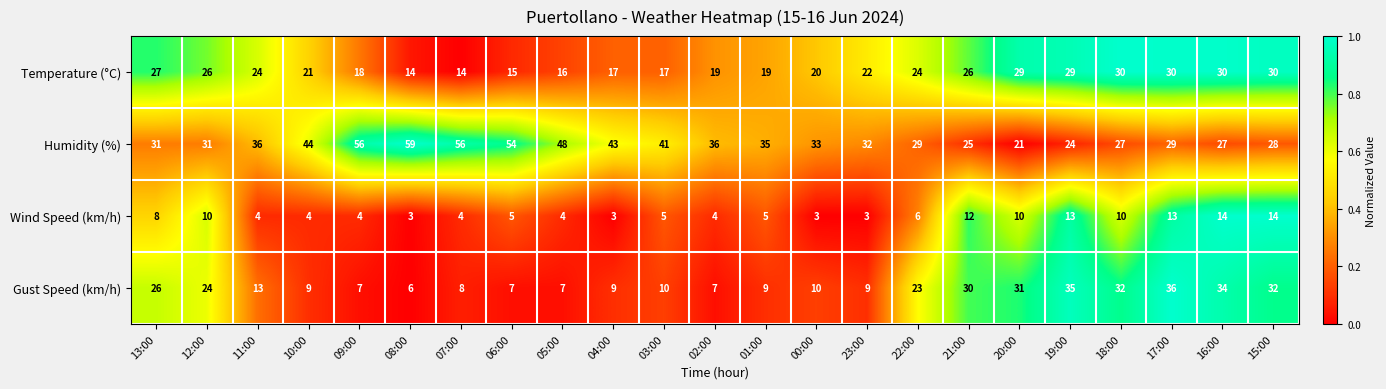

What is the difference between the highest and lowest values at 15:00?

18